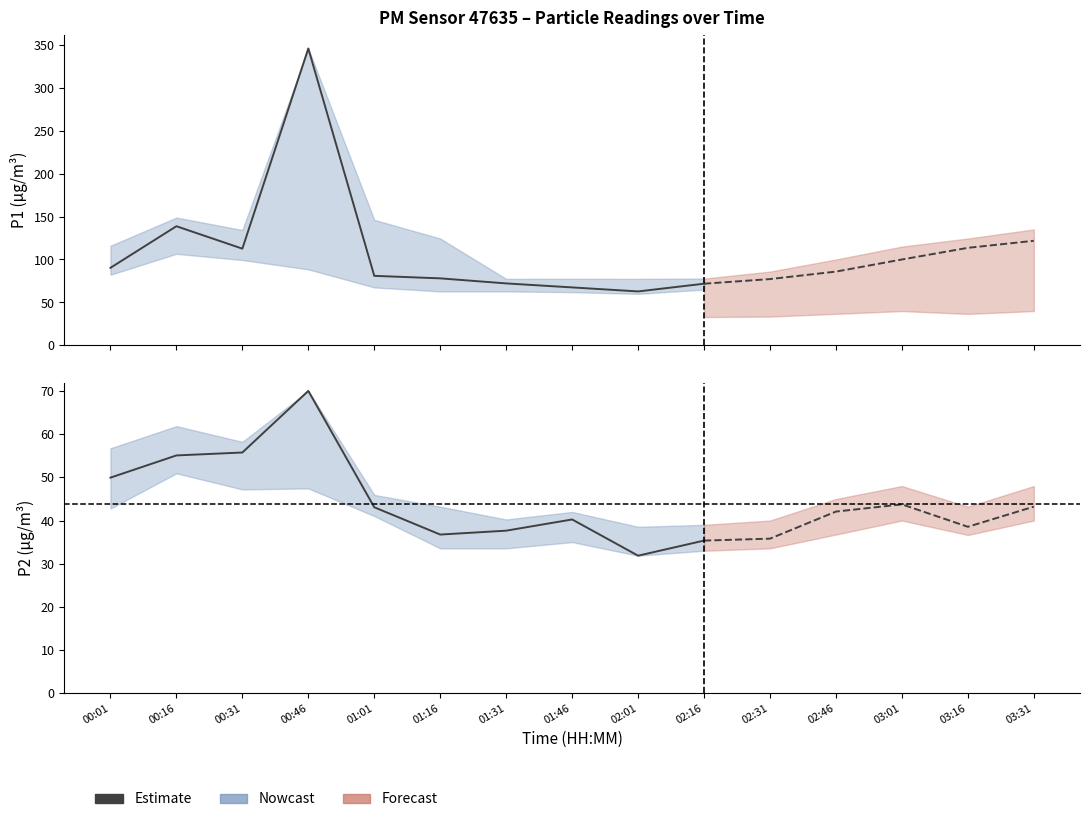

Where does the P2_lower series first go above 36?

00:01